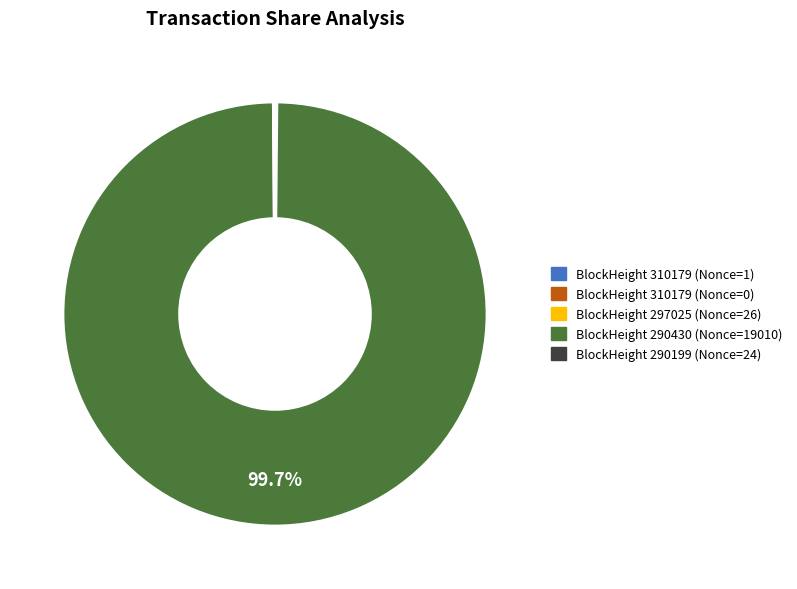

Rank the categories by value from highest to lowest.

290430, 297025, 290199, 310179, 310179